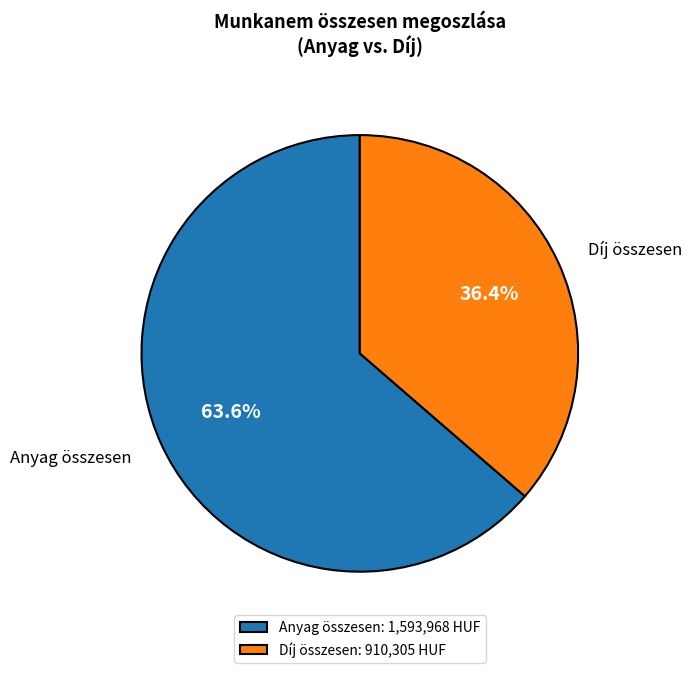

To the nearest percent, what is the average slice percentage?

50%